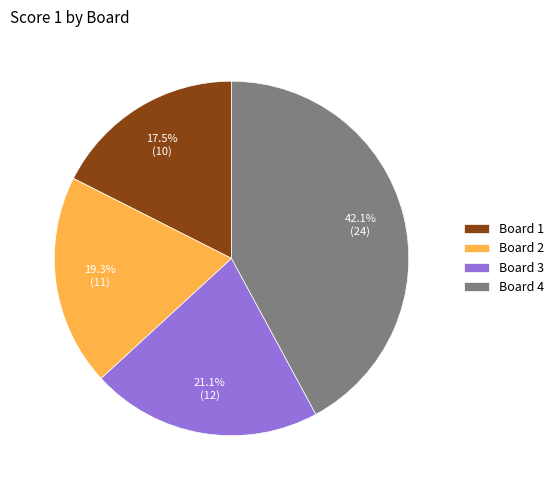

Rank the categories by value from highest to lowest.

Board 4, Board 3, Board 2, Board 1